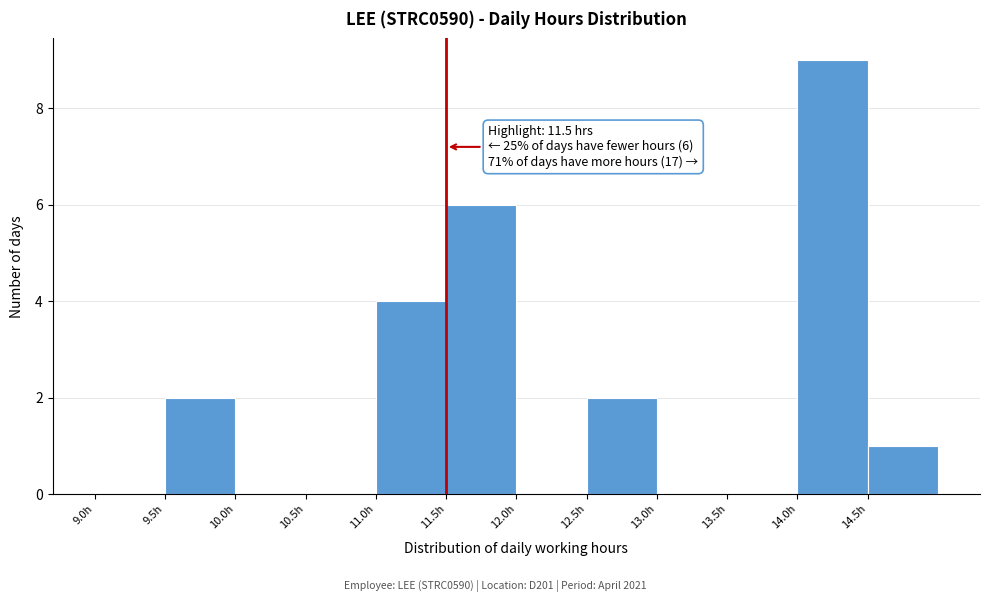

Which range on the x-axis has the tallest bar?

14.0 to 14.5